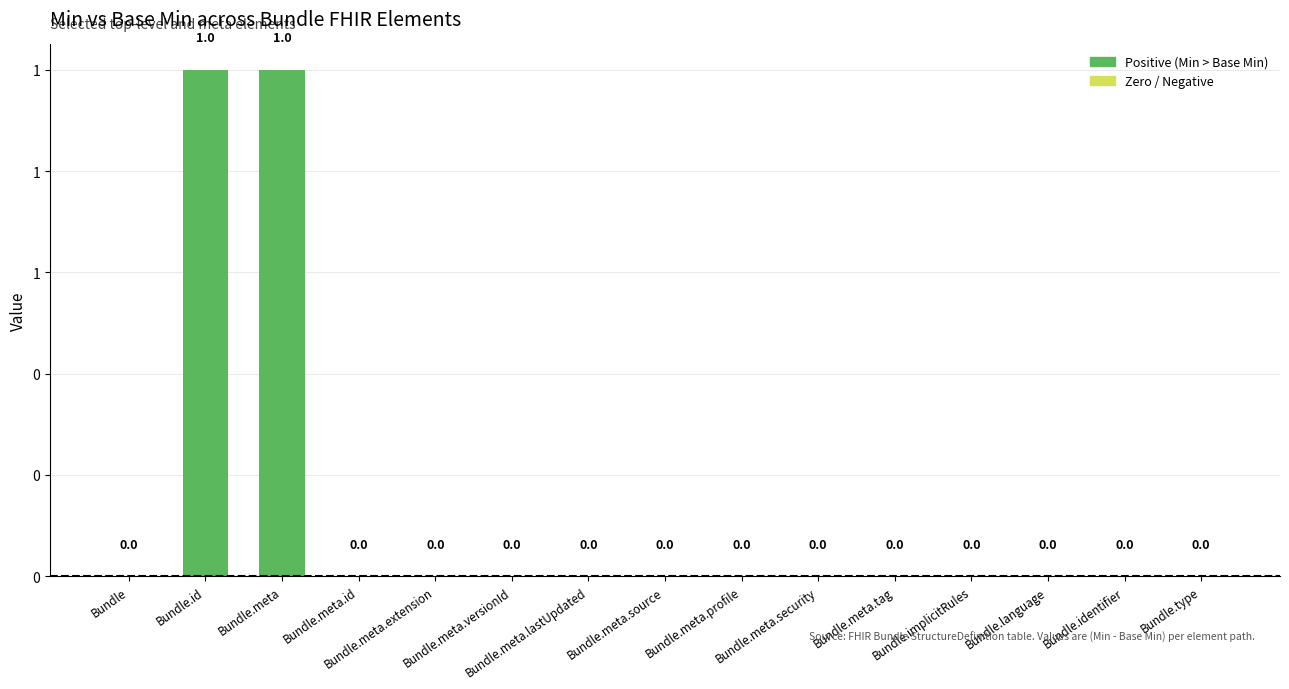

Are the bars horizontal?

No